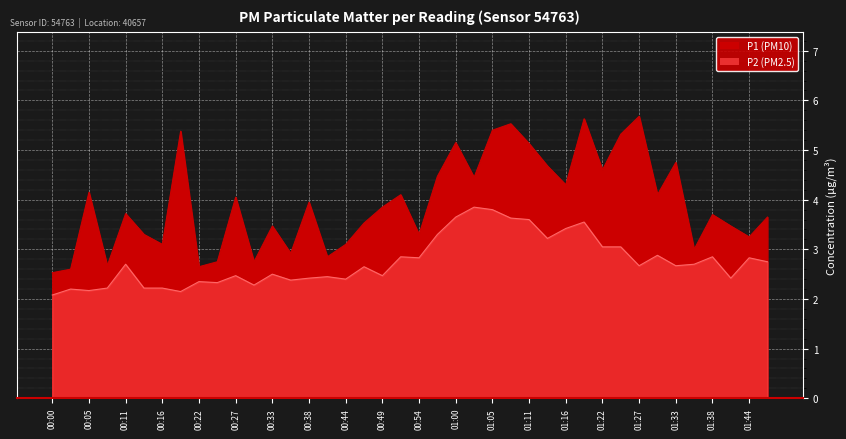

True or false: P1 has more than 1 points higher than both neighbors.

True